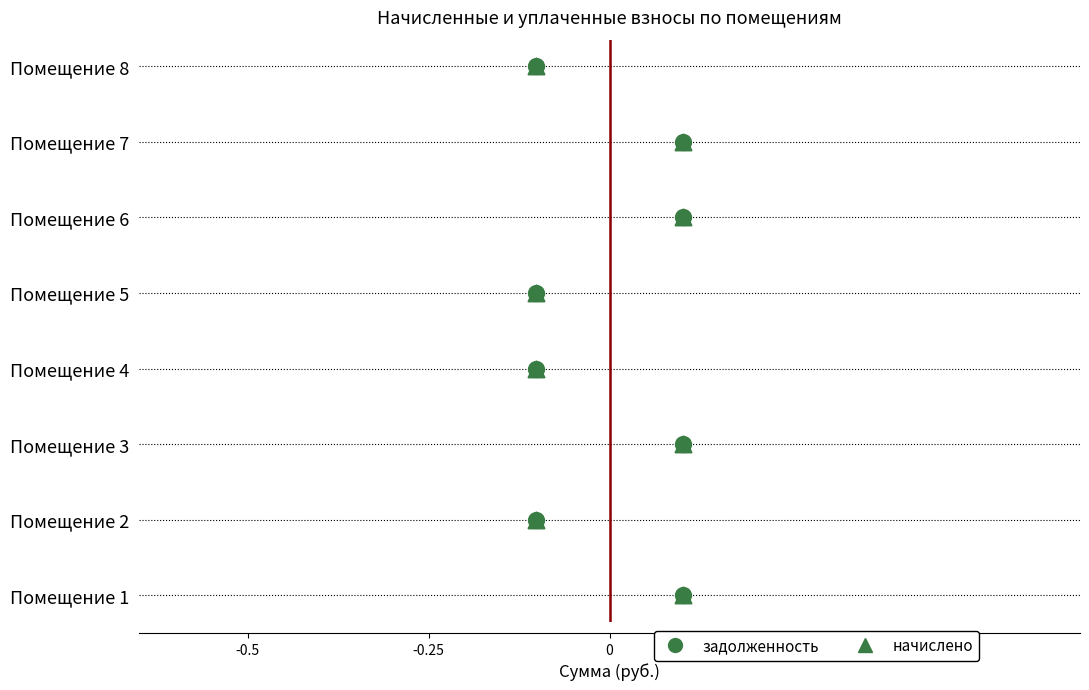

Which series reaches the maximum Y coordinate?

задолженность